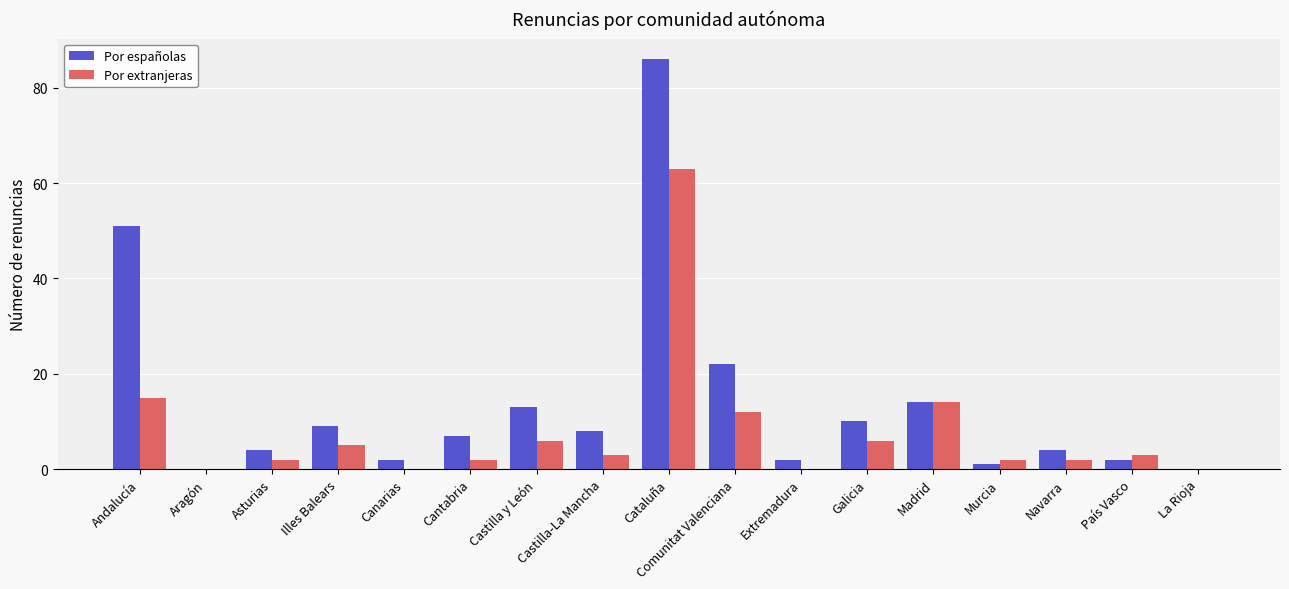

How many groups of bars are there?

17